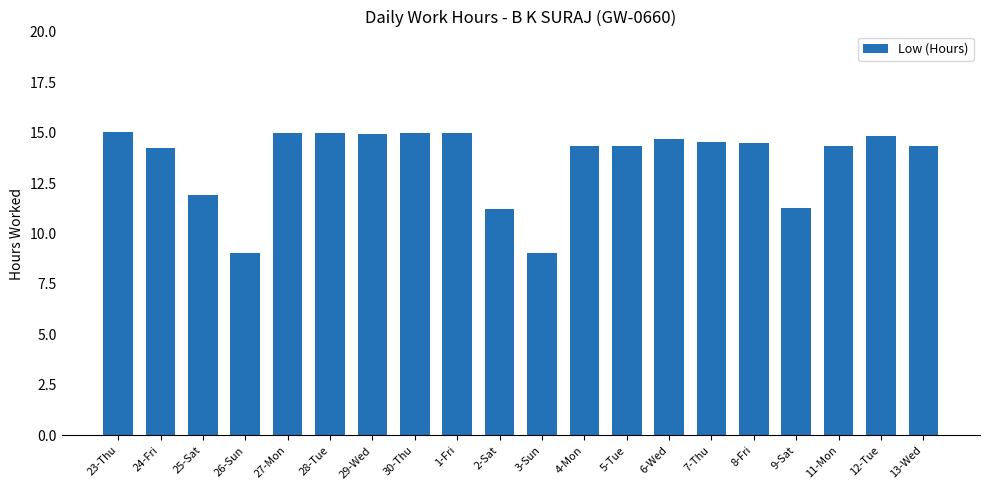

What is the maximum value shown in the chart?

15.1